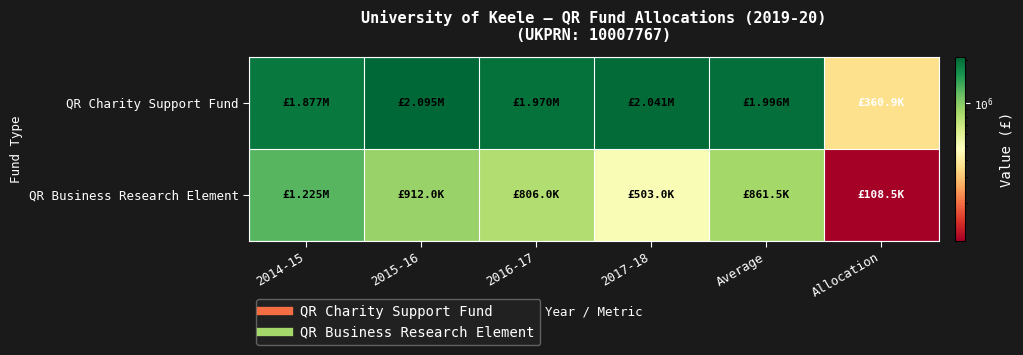

Which category has the lowest value across all series?

Allocation